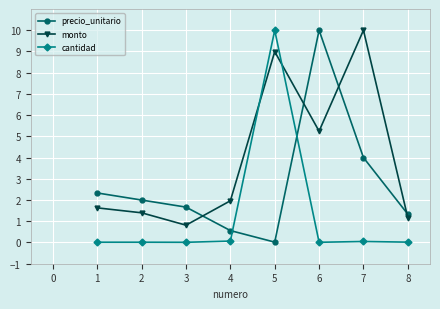

At which category does precio_unitario reach its first local valley?

5